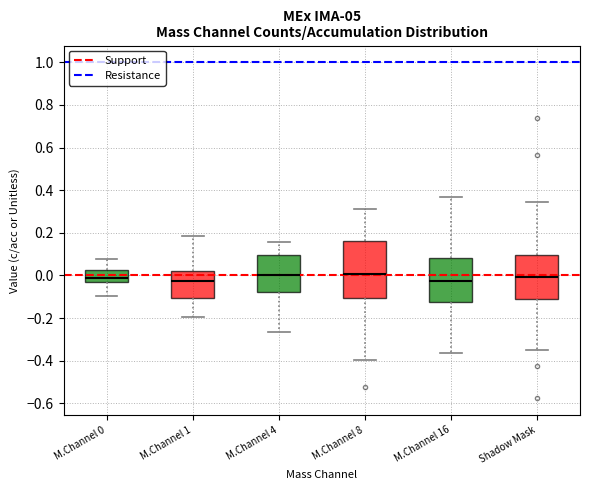

Which box is the tallest, from its lower edge to its upper edge?

M.Channel 8